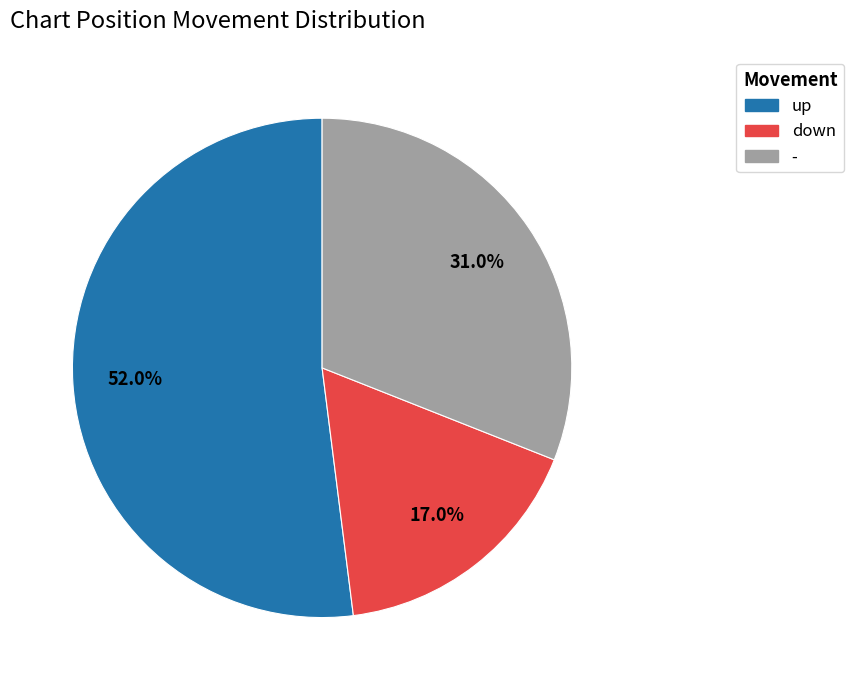

How many slices are in this pie chart?

3